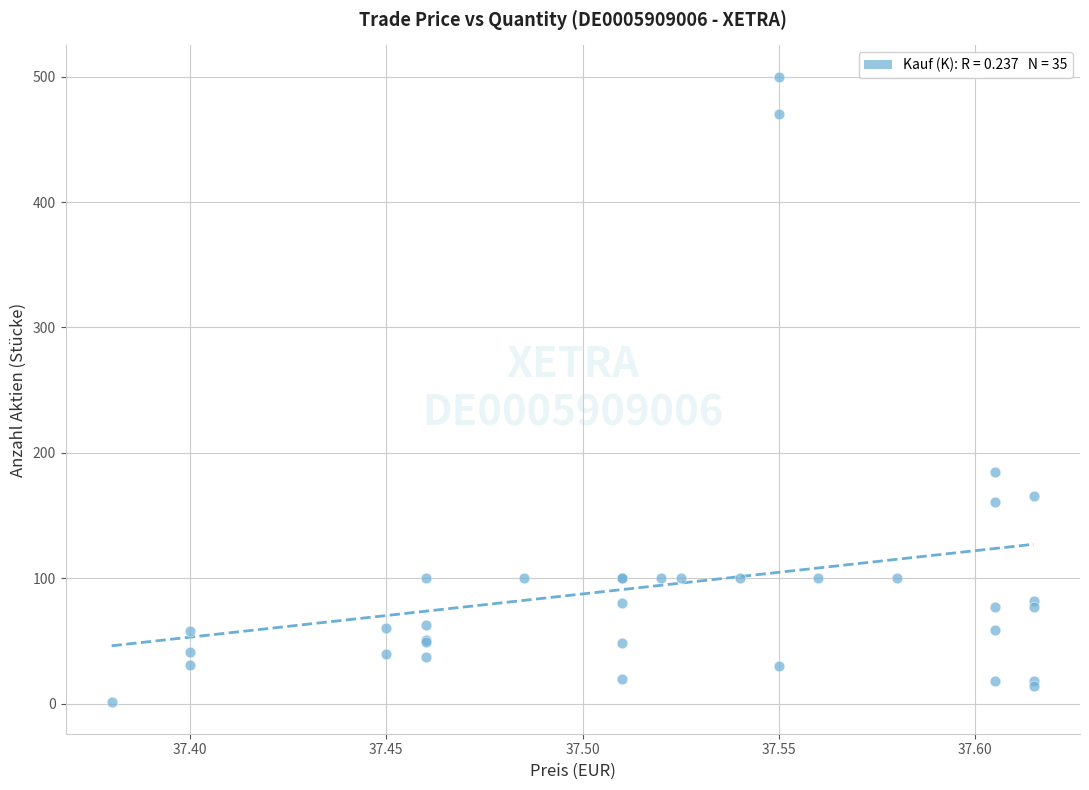

What Y value in the scatter plot is closest to 250?

185